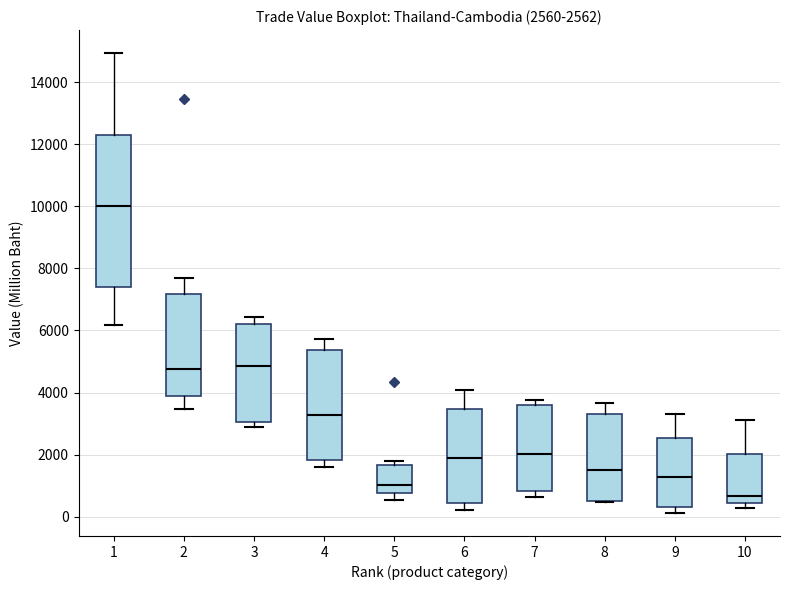

Comparing the boxes themselves (not the whiskers), which one is the tallest?

1